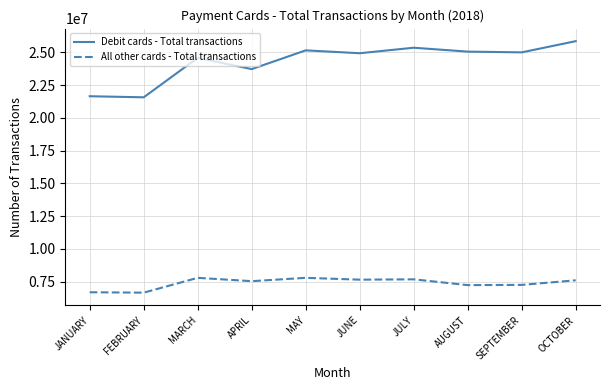

Which series has the widest spread of values?

Debit cards - Total transactions